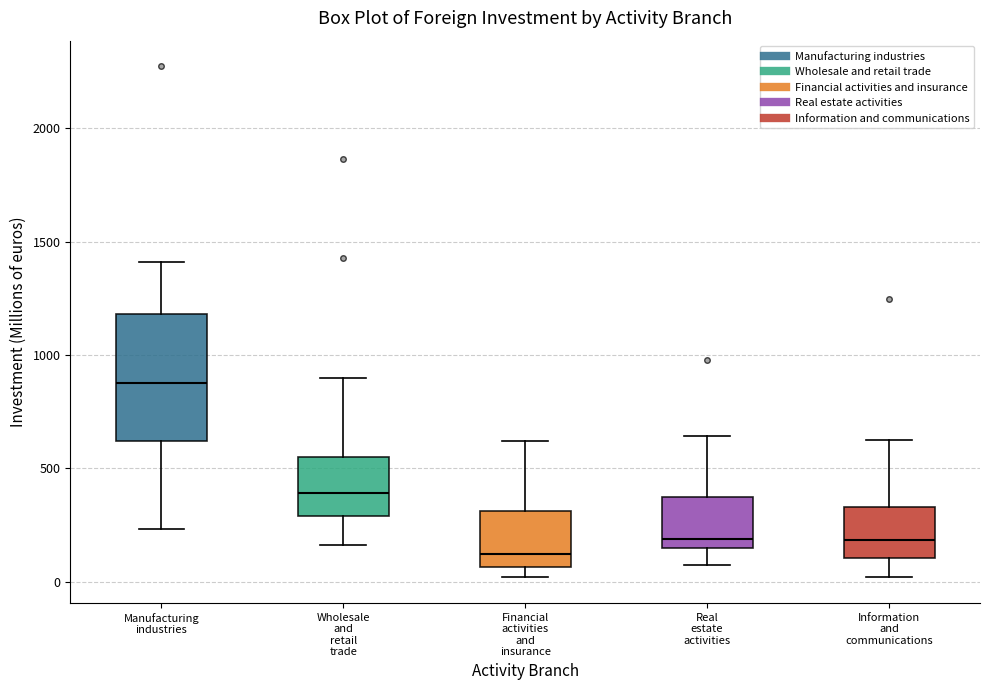

Reading left to right, read every box against the y-axis: the position of its median line, the range the box covers, and the ends of its whiskers. The values are not printed on the chart, so give them approximately, as read against the axis.

Manufacturing industries: median 900, box 600 to 1200, whiskers 250 to 1400
Wholesale and retail trade: median 400, box 300 to 550, whiskers 150 to 900
Financial activities and insurance: median 100, box 50 to 300, whiskers 0 to 600
Real estate activities: median 200, box 150 to 350, whiskers 50 to 650
Information and communications: median 200, box 100 to 350, whiskers 0 to 600